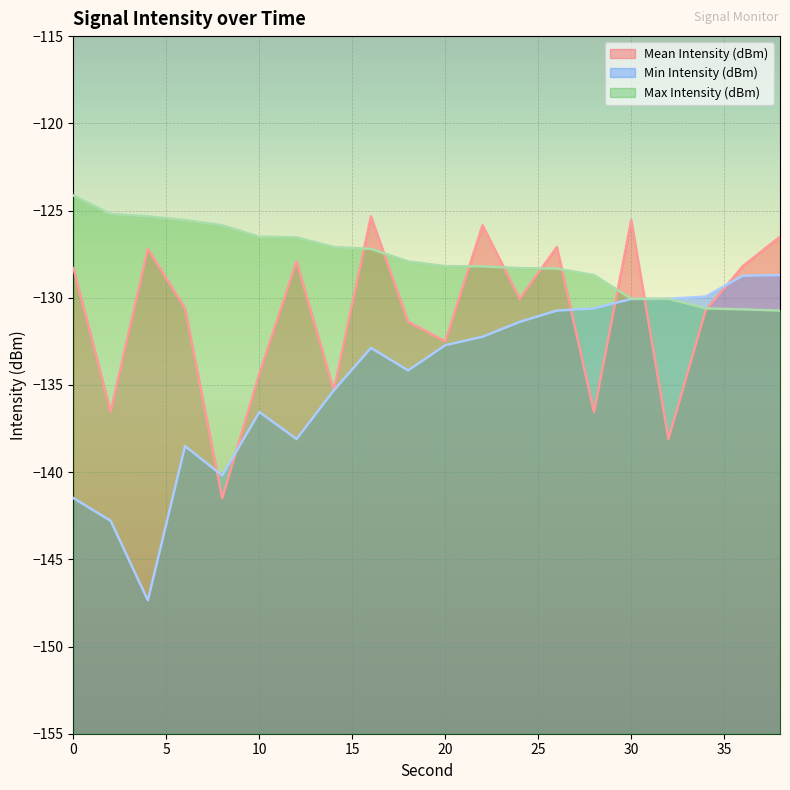

Is it true that Mean Intensity (dBm) equals -169.2 at 12?

False